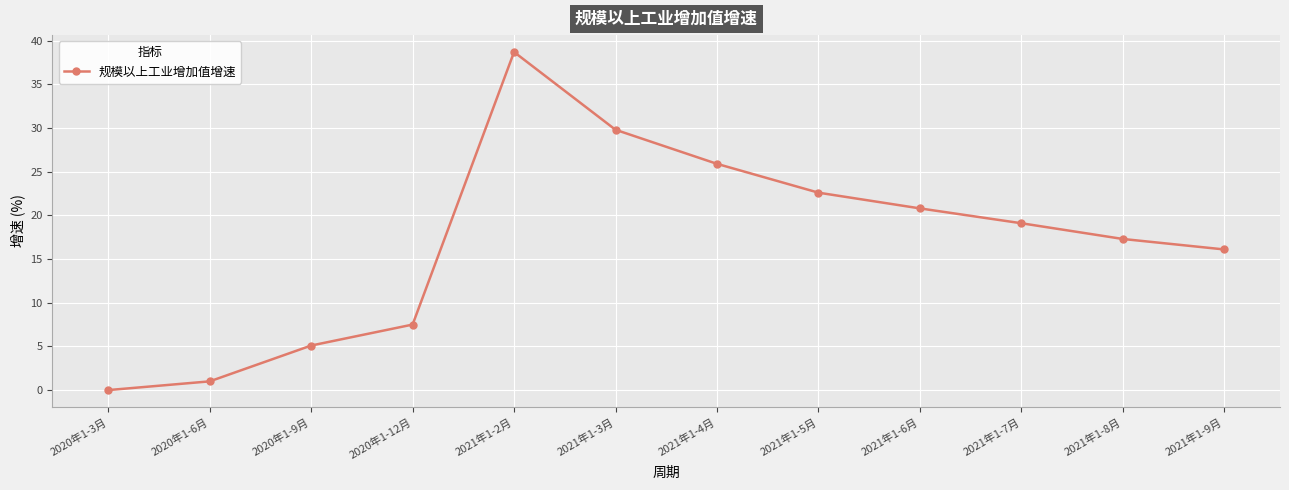

How many data points are above 19?

6